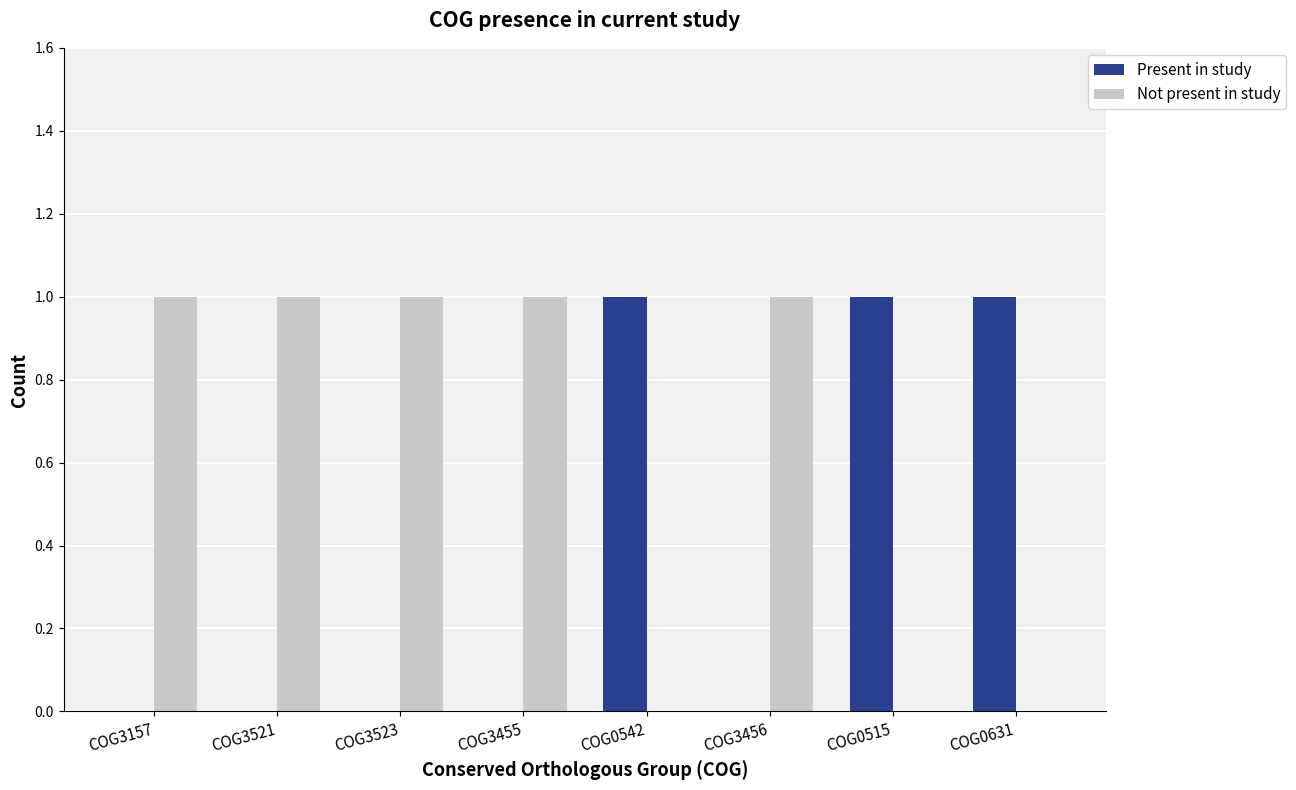

What is the sum of all Present in study values?

3